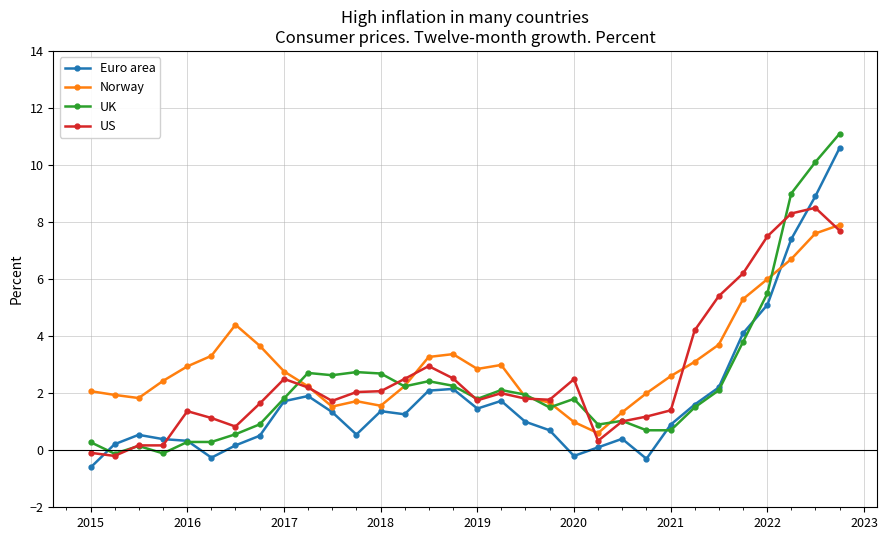

How many negative values does the UK series have?

2